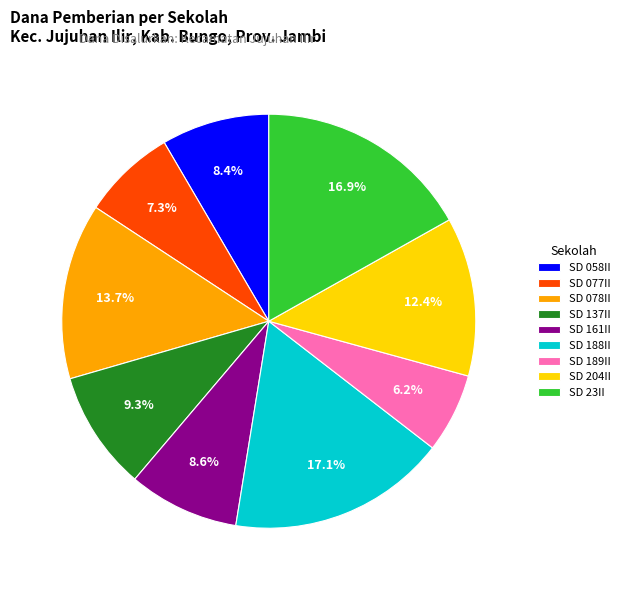

How many segments does this pie chart have?

9